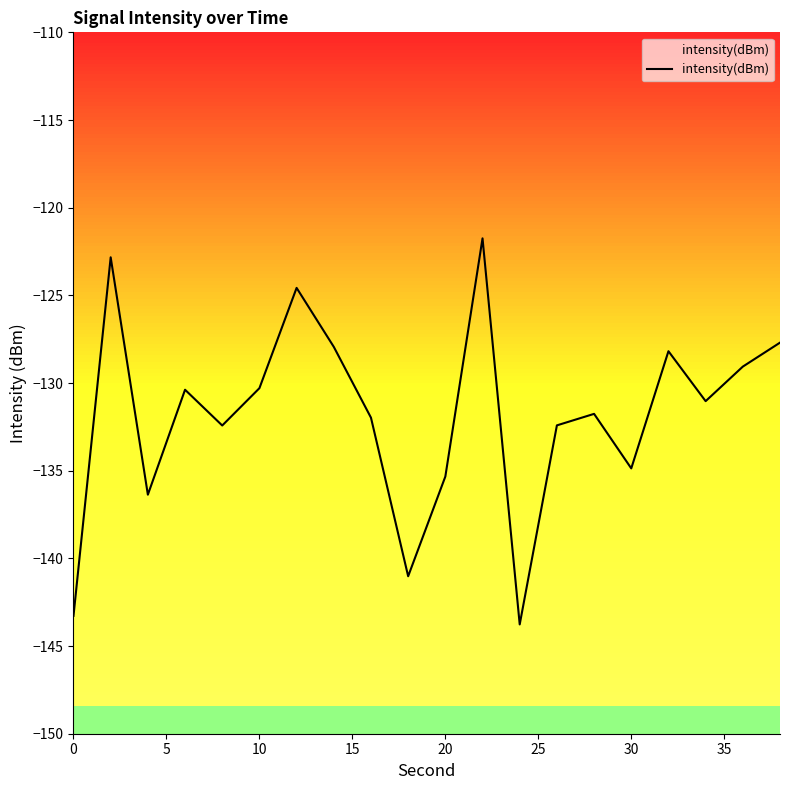

What is the maximum value shown in the chart?

-121.7